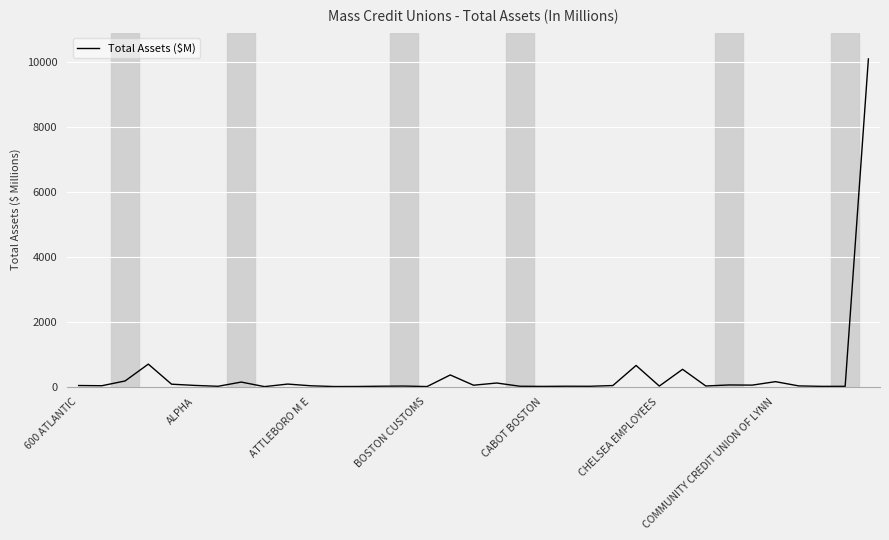

What is the greatest value displayed?

10092.5